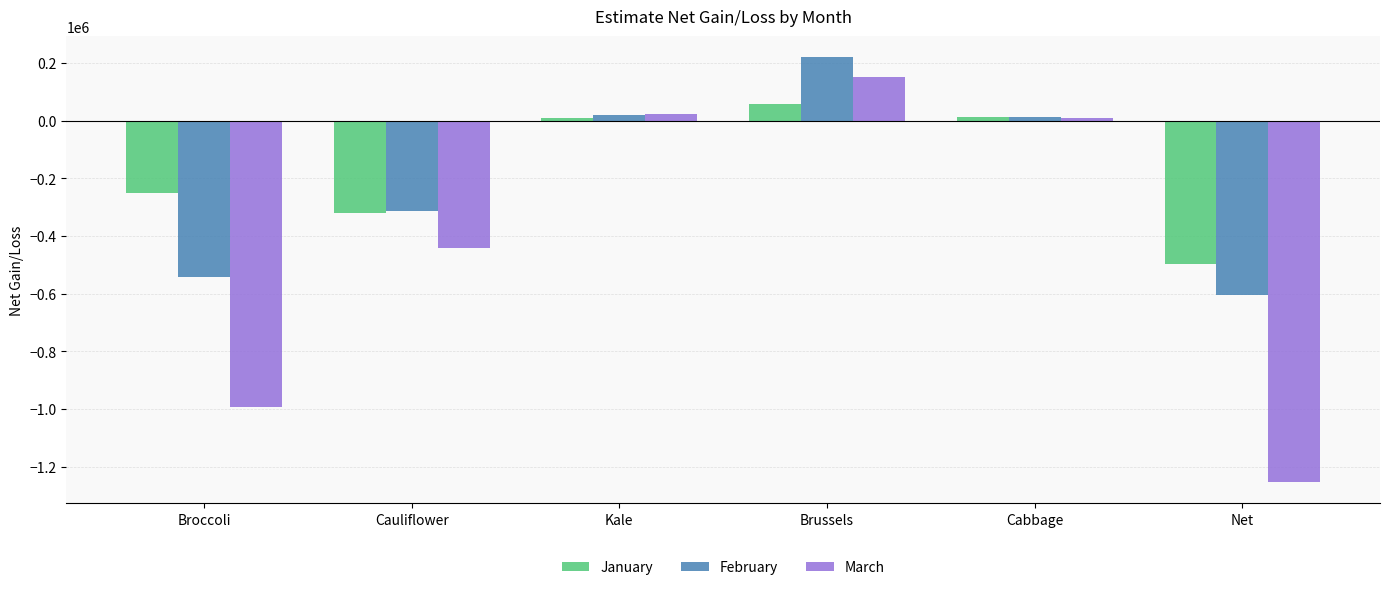

What is the label of the 1st bar from the left?

Broccoli